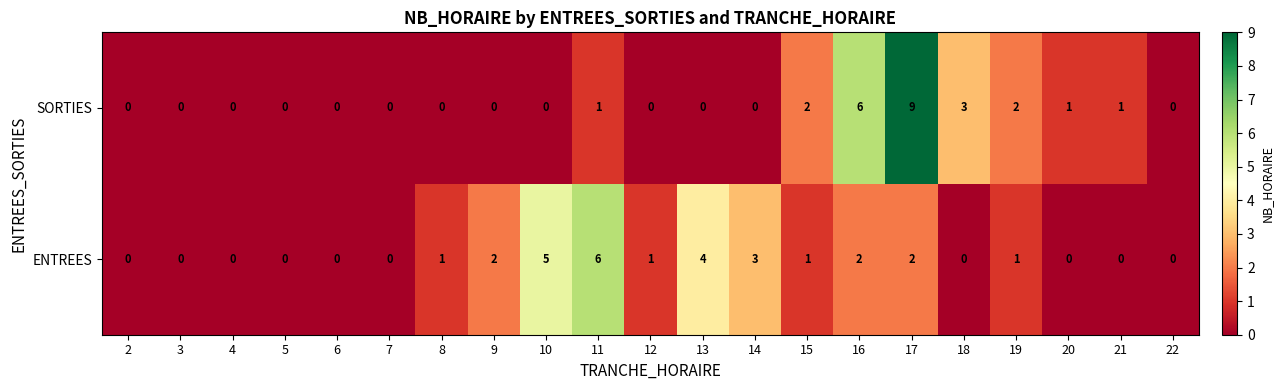

List the series in order of their peak value, highest first.

SORTIES, ENTREES